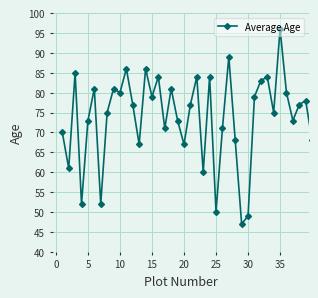

True or false: the data has more than 0 interior local peaks.

True